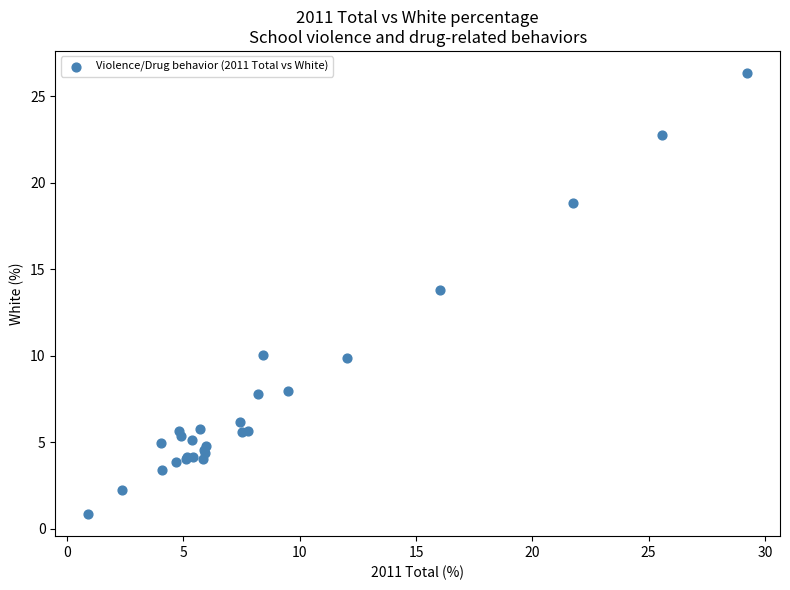

What Y value in the scatter plot is closest to 13?

13.8